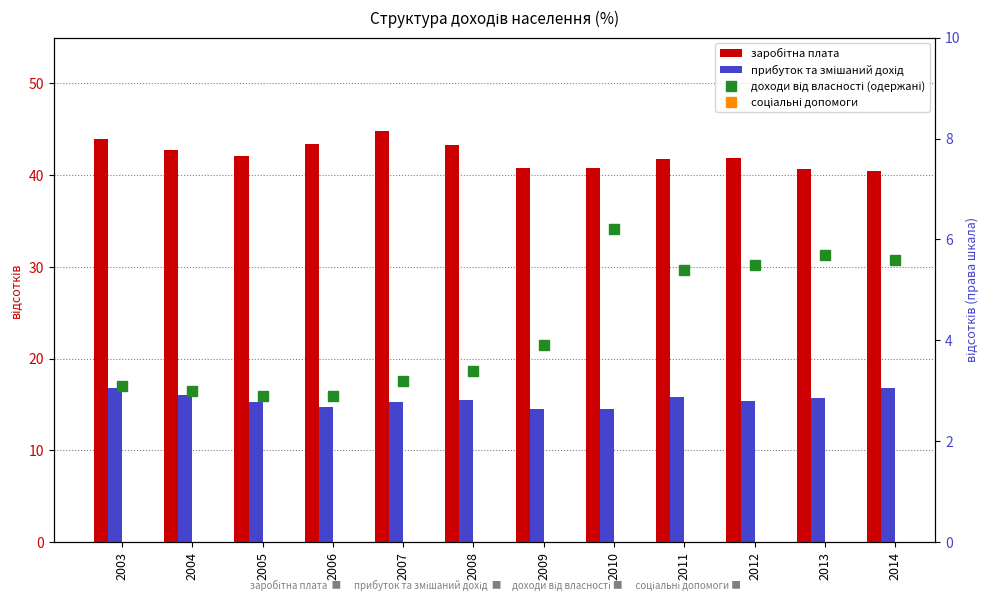

What is the value of the прибуток та змішаний дохід bar at the 9th from the left?

15.8